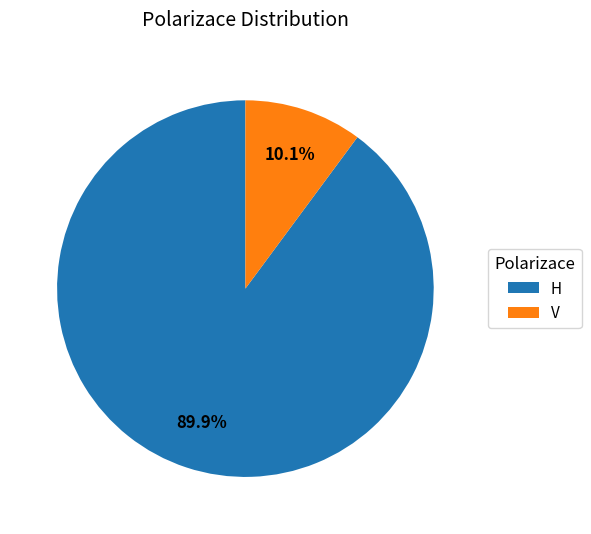

Which slice represents more than half of the pie?

H